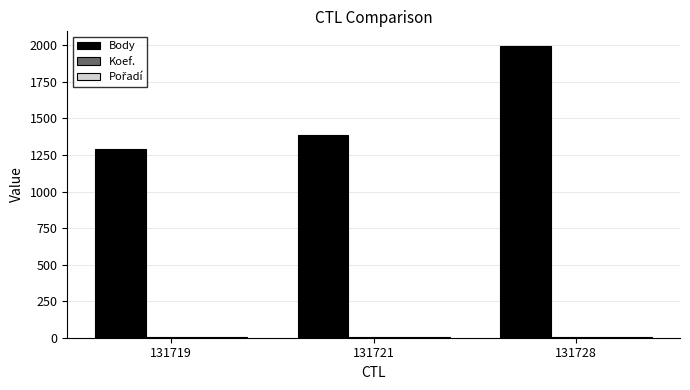

Count the Body values in the range 1291 to 1996.

3